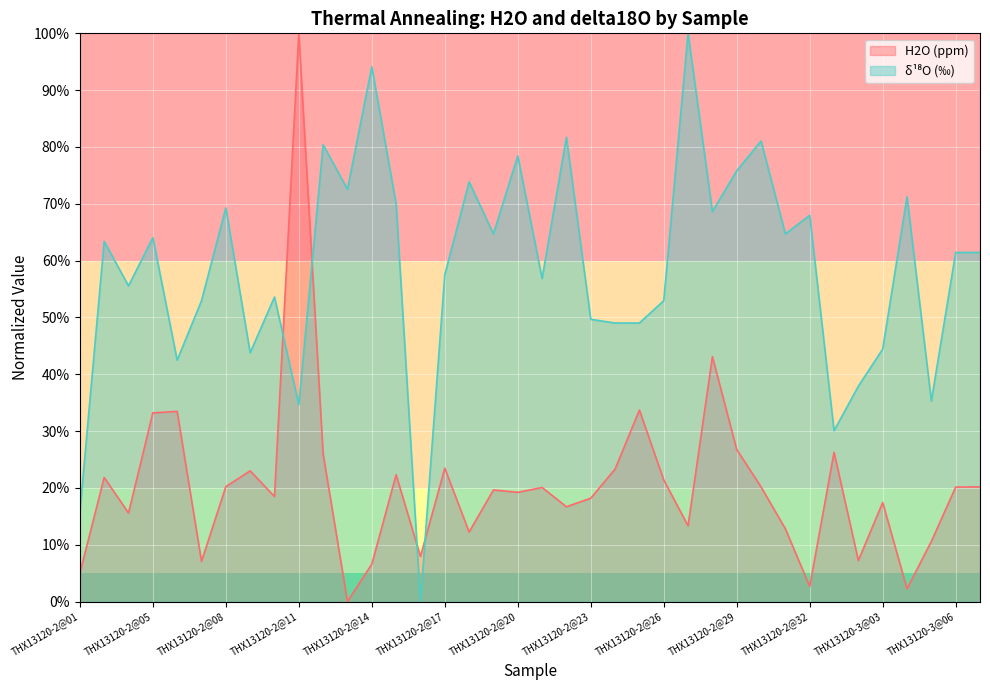

How many interior local valleys does the delta18O series have?

12